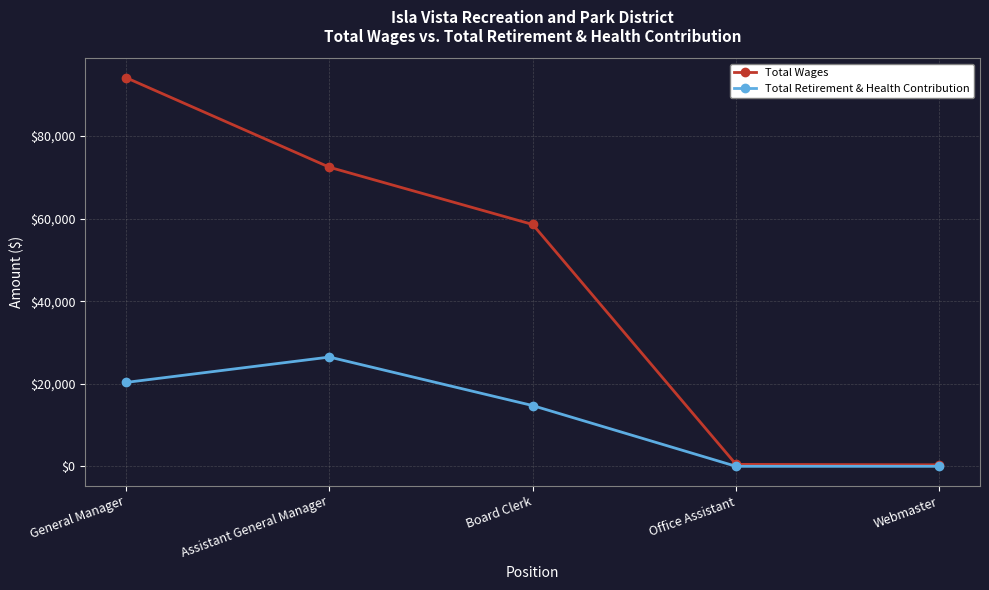

At which label is Total Retirement & Health Contribution closest to 13229?

Board Clerk